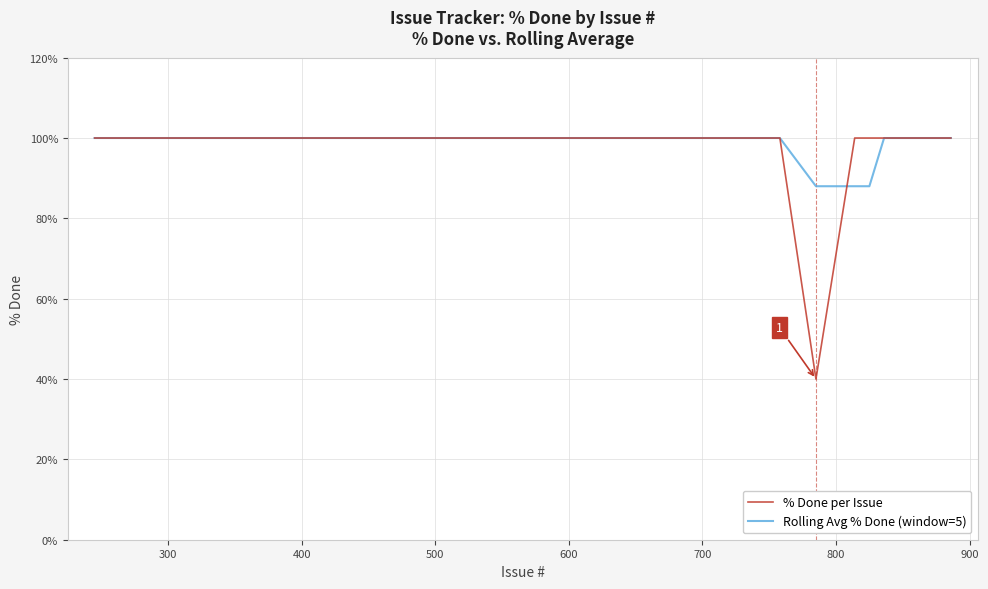

What is the greatest value displayed?

100